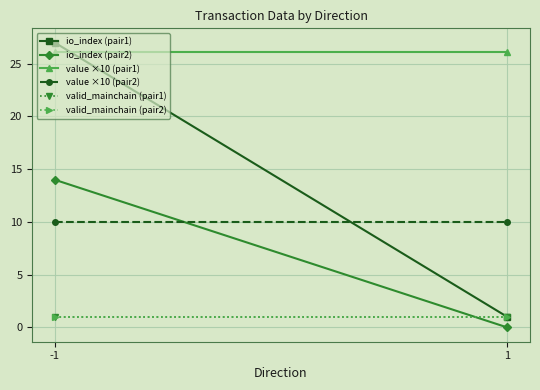

True or false: valid_mainchain (pair1) has a value of 0.6 at -1.

False